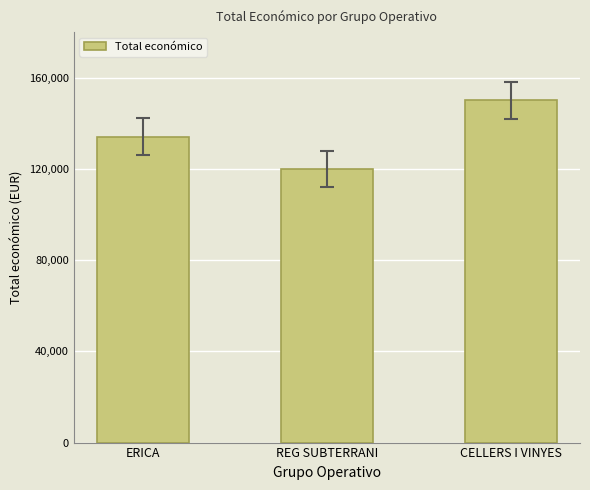

What is the change in value from REG SUBTERRANI to CELLERS I VINYES?

+30000